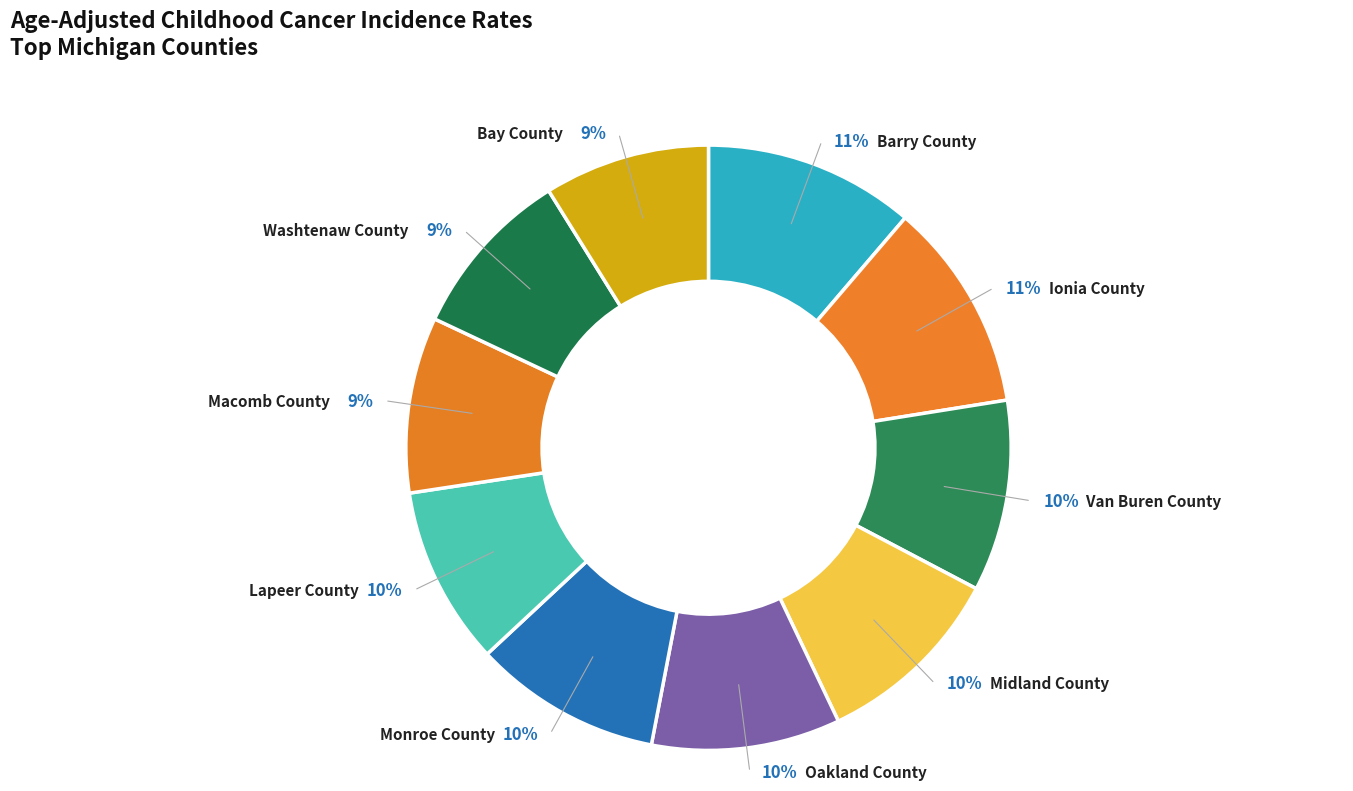

What is the ratio of the value at Barry County to the value at Monroe County?

1.1